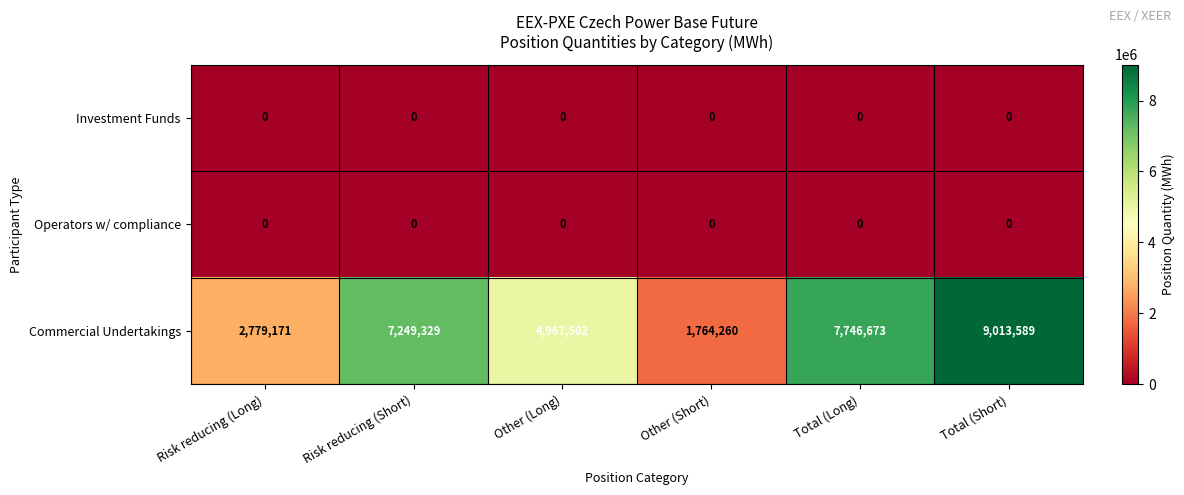

Count the number of categories in the chart.

6